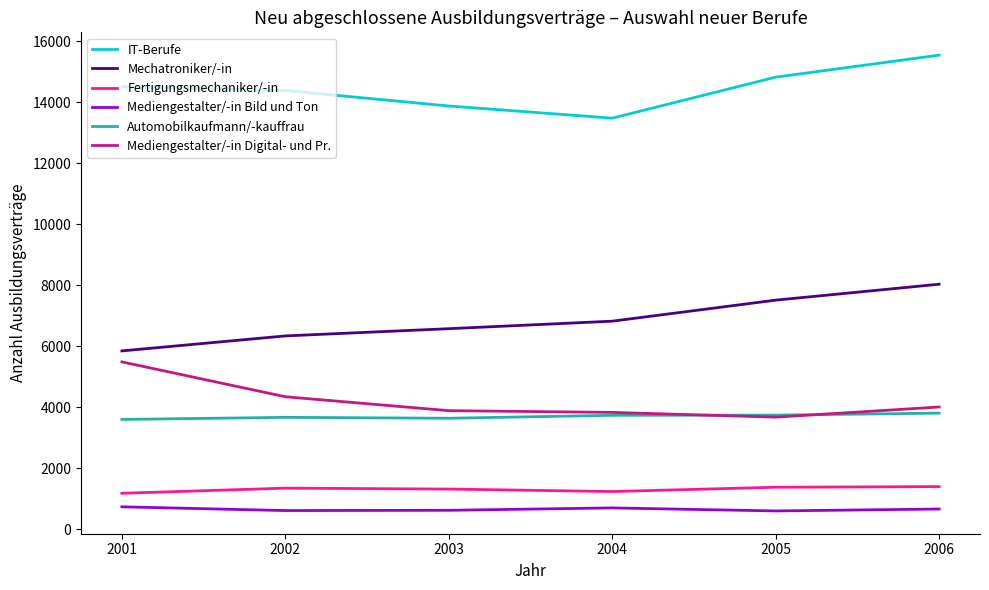

Which series has the largest total across all categories?

IT-Berufe